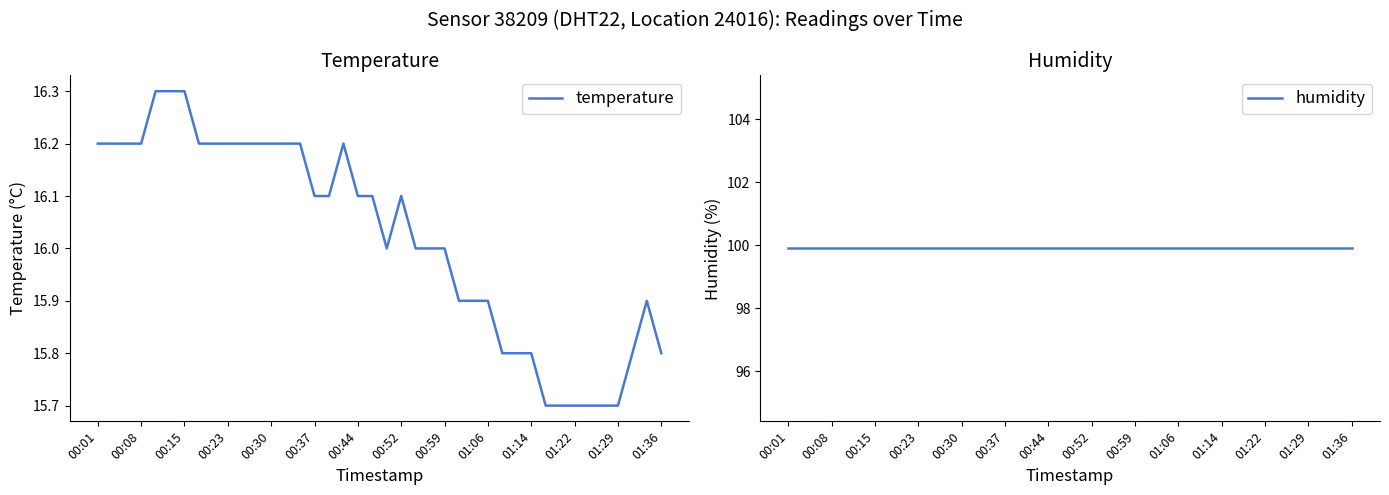

True or false: humidity has more than 0 interior local peaks.

False